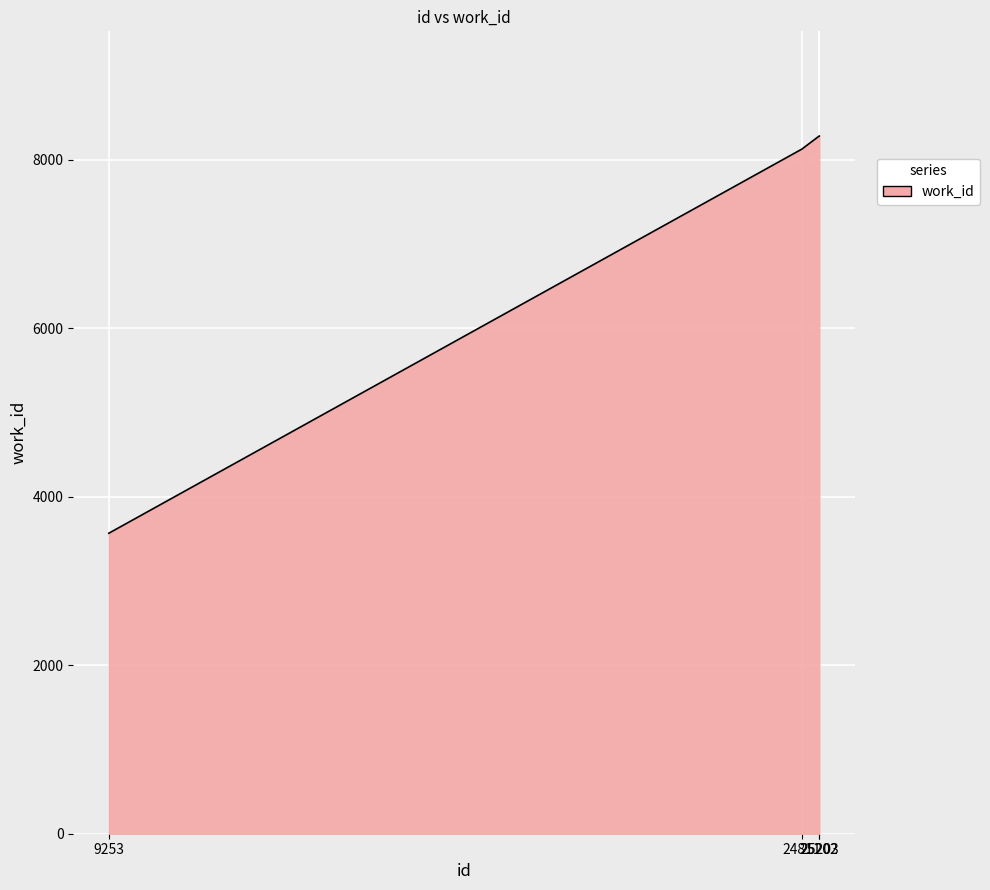

What is the difference between the second highest and minimum values?

4717